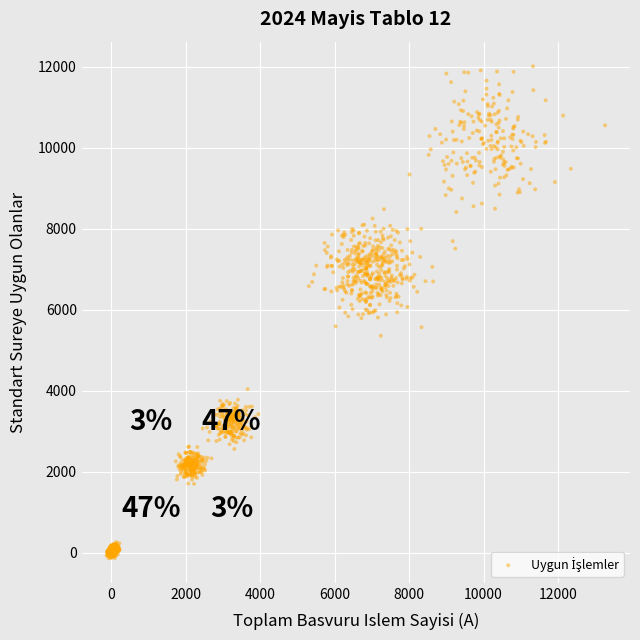

What is the range of Y values (max minus min)?

12156.1